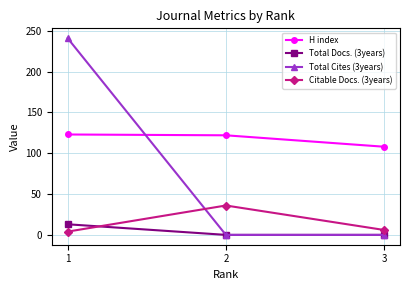

Which series has the largest total across all categories?

H index